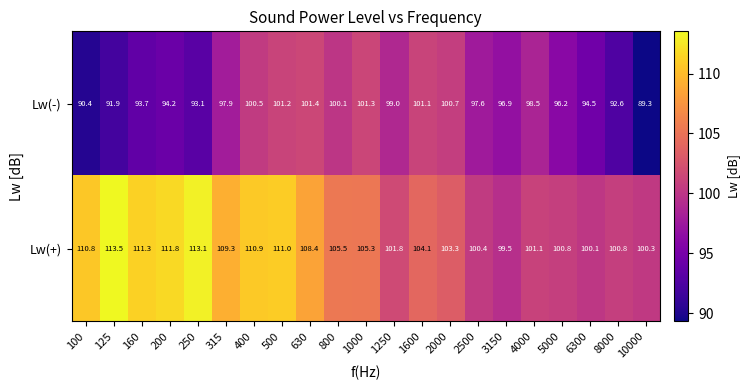

At which label does Lw(+) first exceed 105?

100